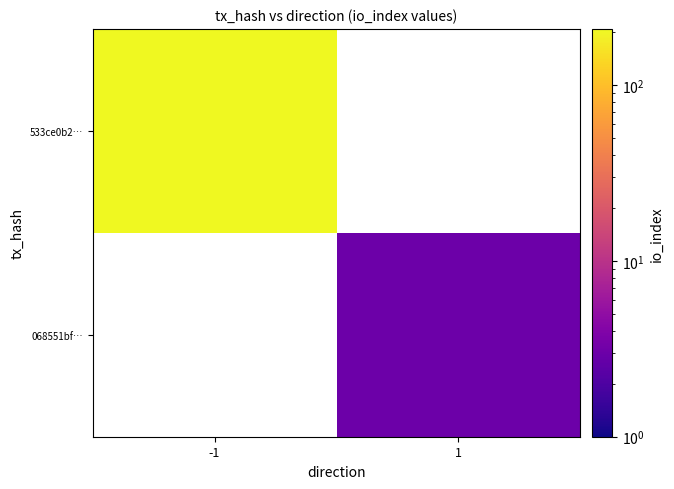

What is the lowest value of the 533ce0b2… series?

209.0